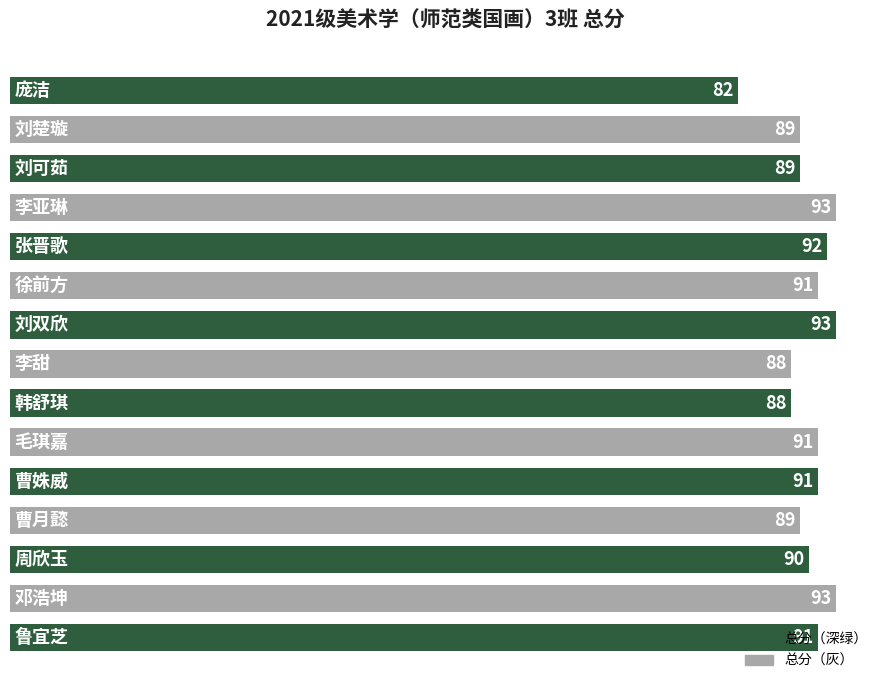

What is the maximum value shown in the chart?

93